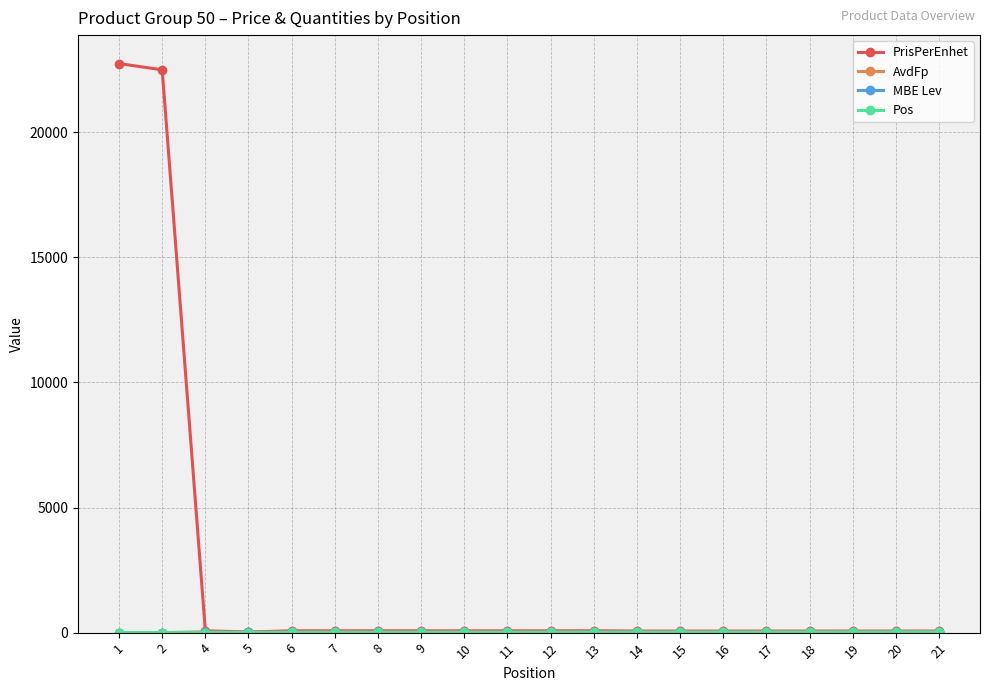

Which series has the widest spread of values?

PrisPerEnhet